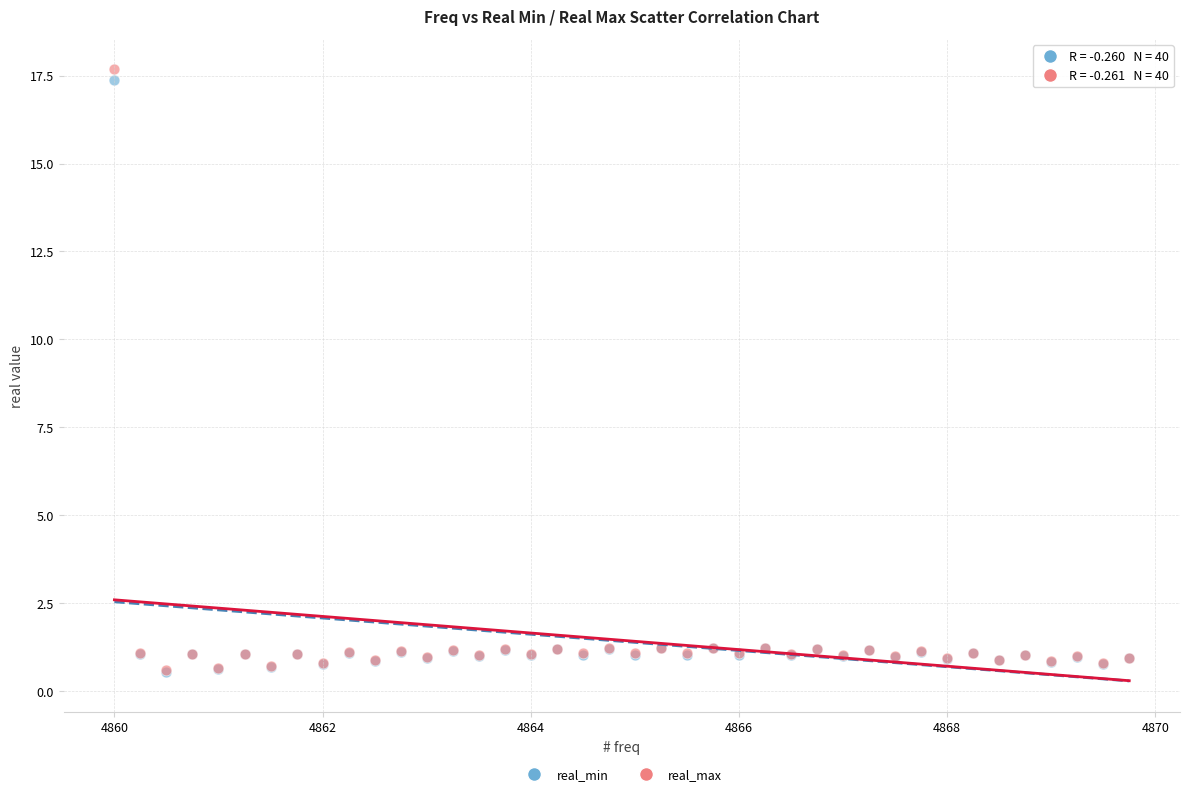

What are all the series names shown in the legend?

real_min, real_max